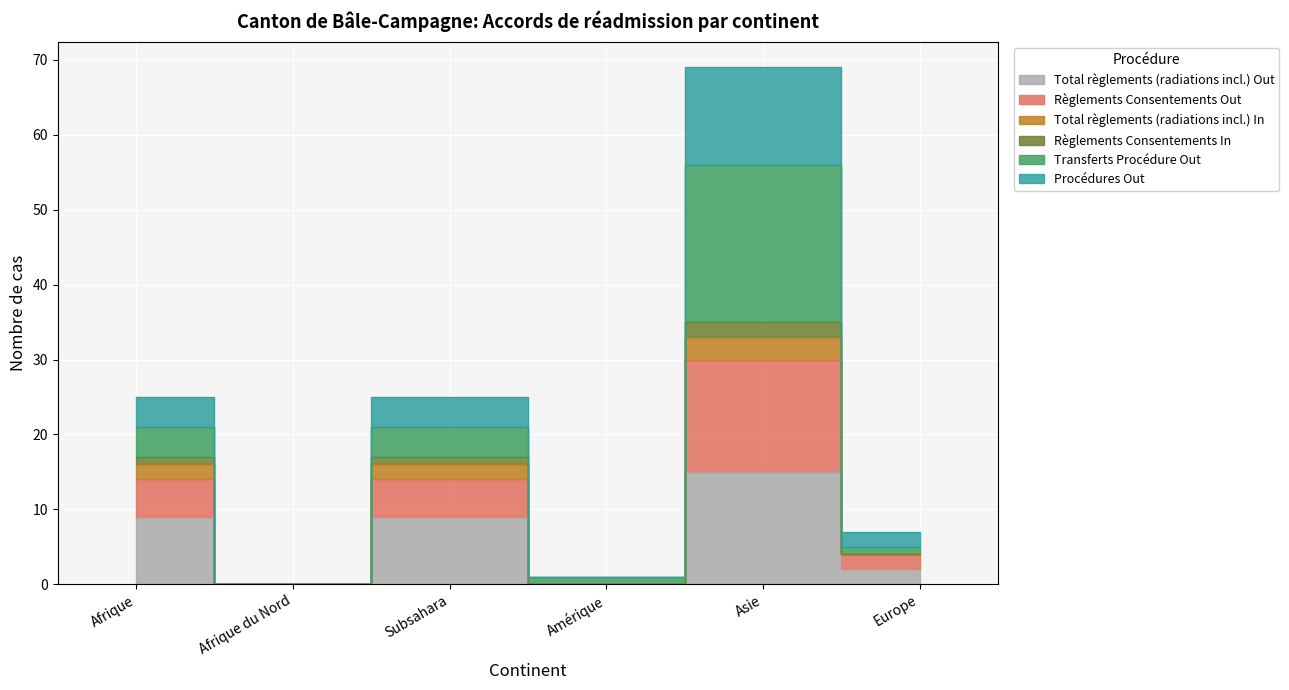

What is the difference between the Total règlements (radiations incl.) Out values at Afrique and Afrique du Nord?

9